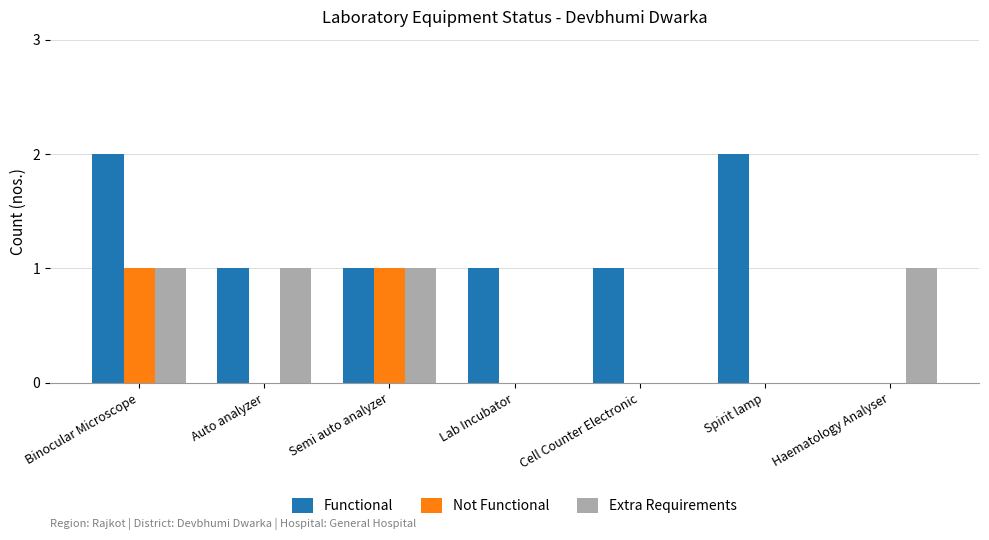

How many groups of bars are there?

7